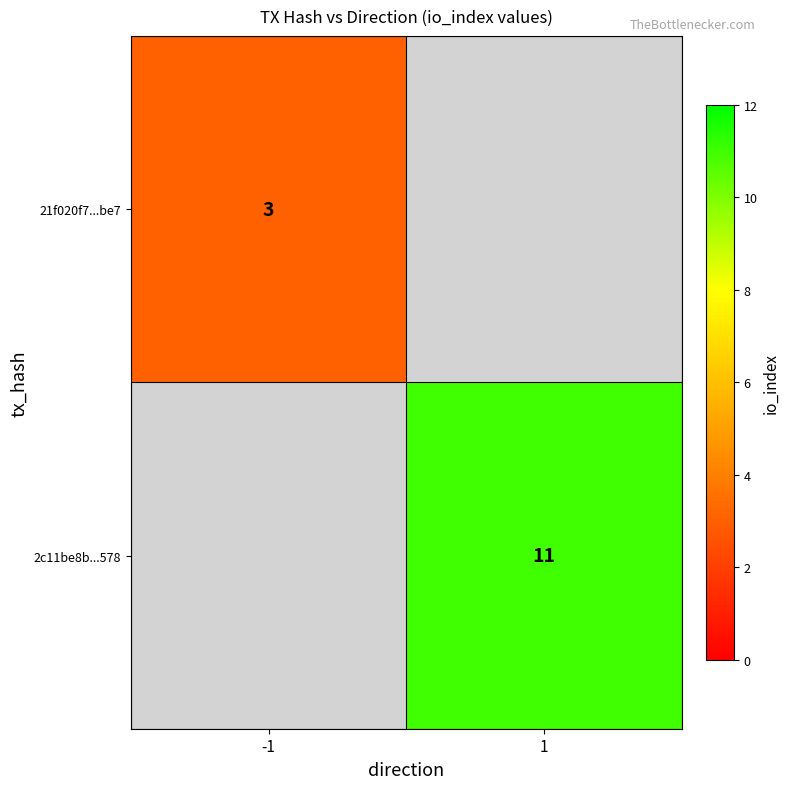

The 2c11be8b...578 series shows 4 at 1. True or false?

False